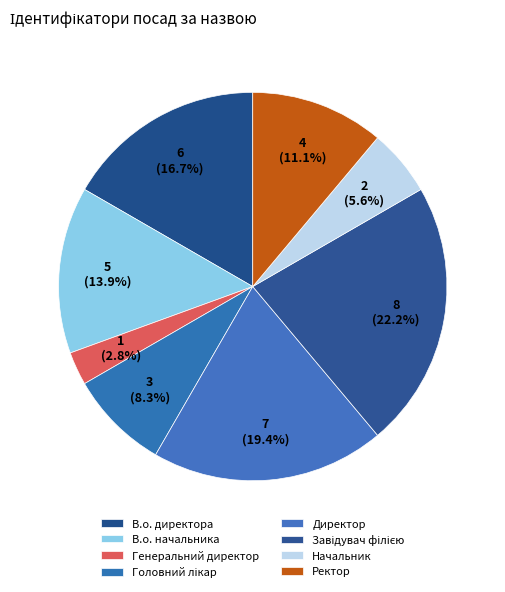

To the nearest percent, what portion does Начальник represent?

6%